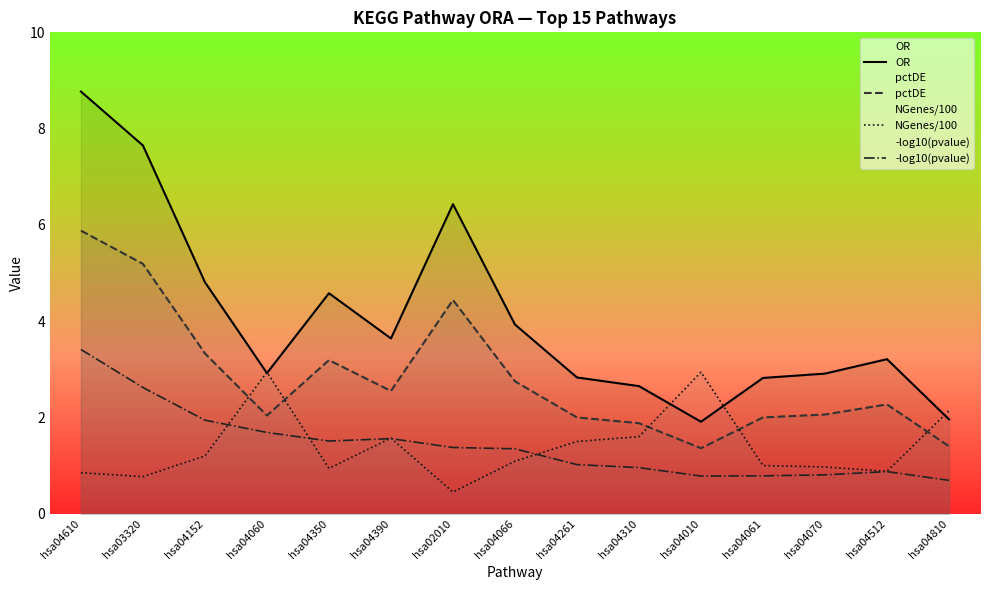

Which category has the lowest value in the -log10(pvalue) series?

hsa04810